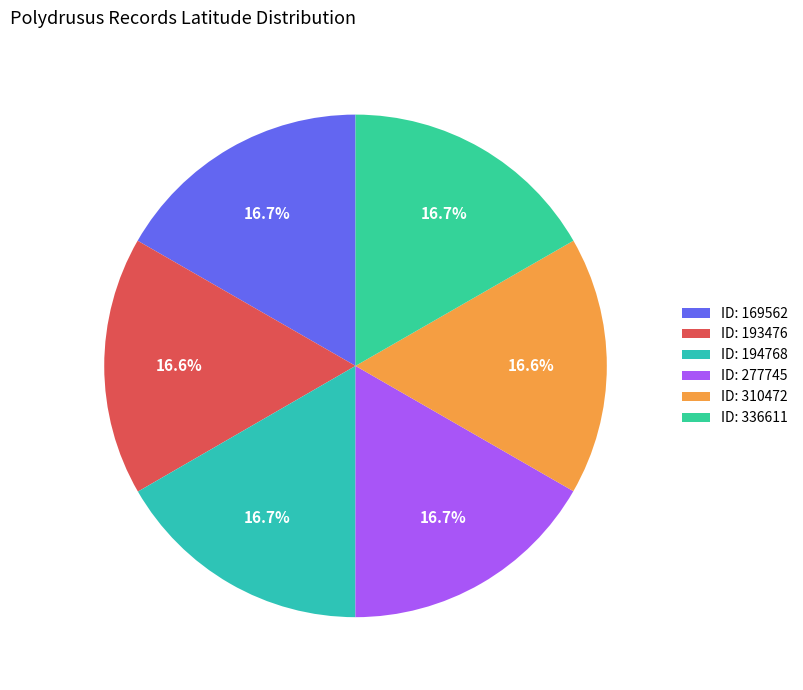

To the nearest percent, what is the average slice percentage?

17%